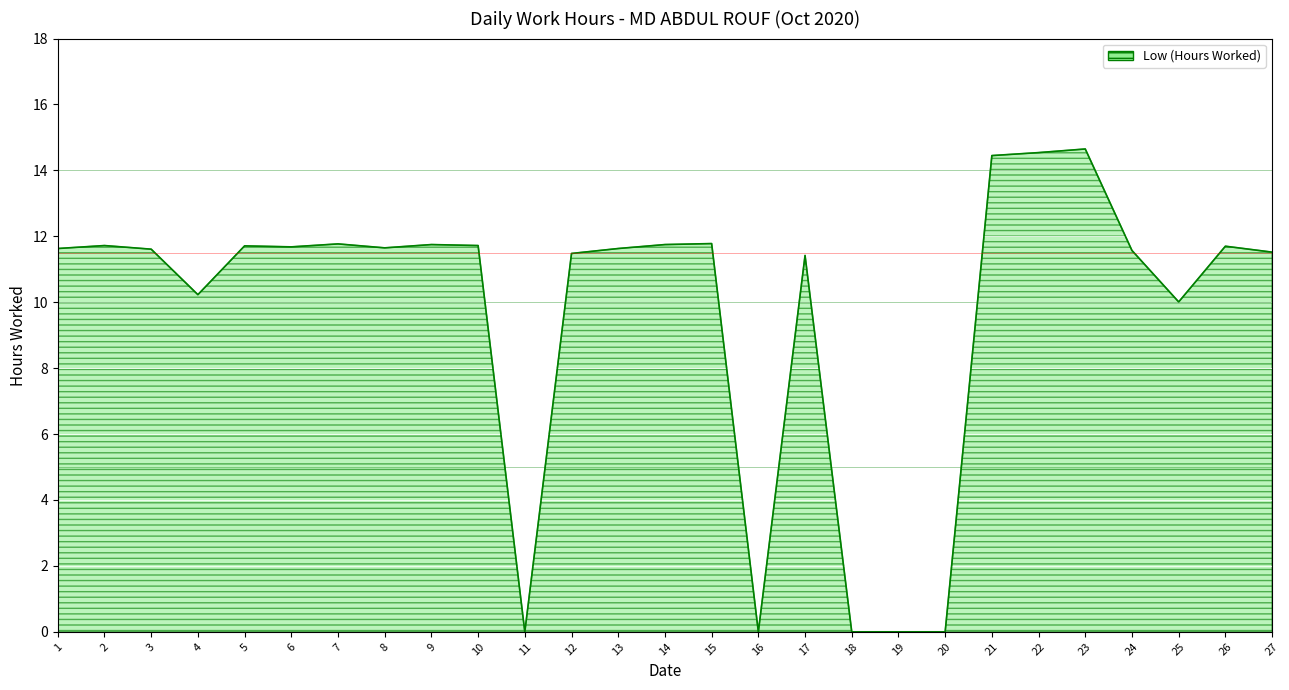

What is the sum of all values?

262.0